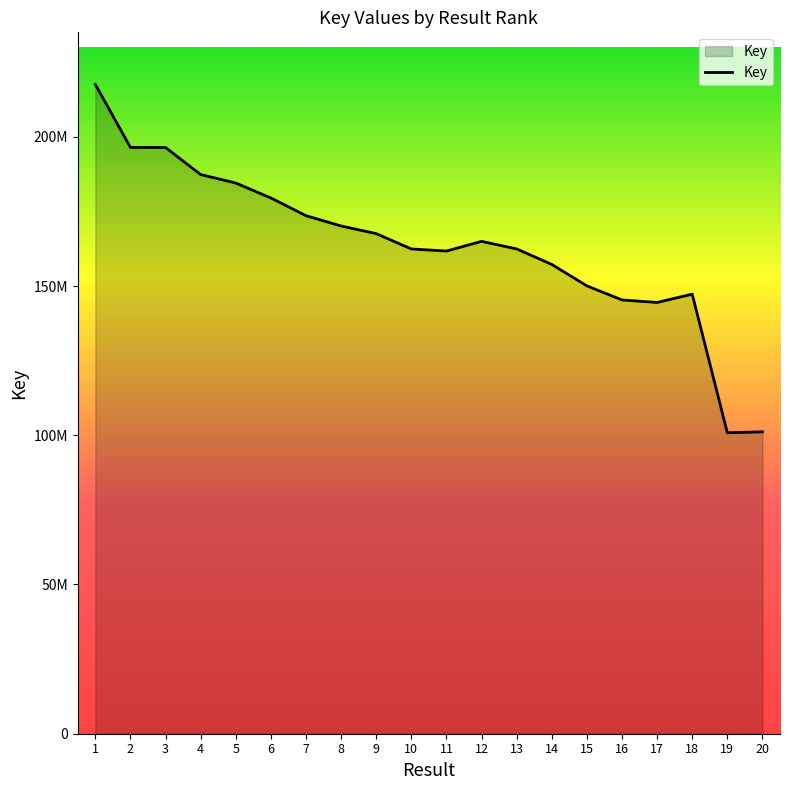

Read the value at 15, to the nearest 100.

150048800